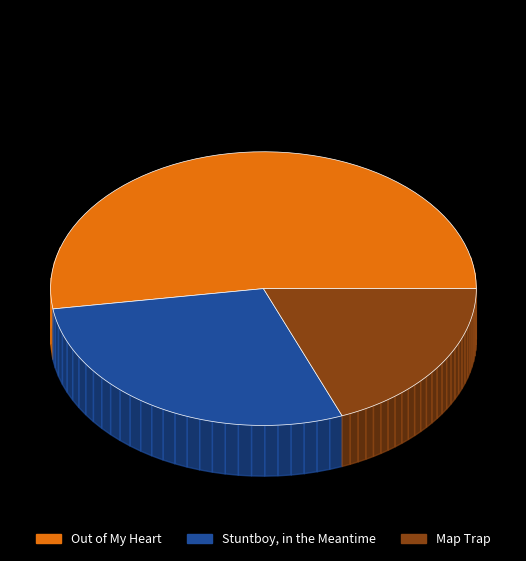

Do Stuntboy, in the Meantime and Out of My Heart together represent more than half of the pie?

Yes